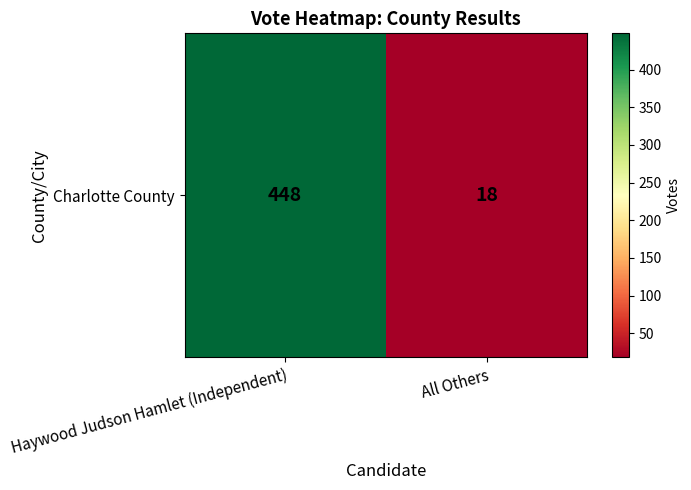

Which has a higher value, Haywood Judson Hamlet (Independent) or All Others?

Haywood Judson Hamlet (Independent)